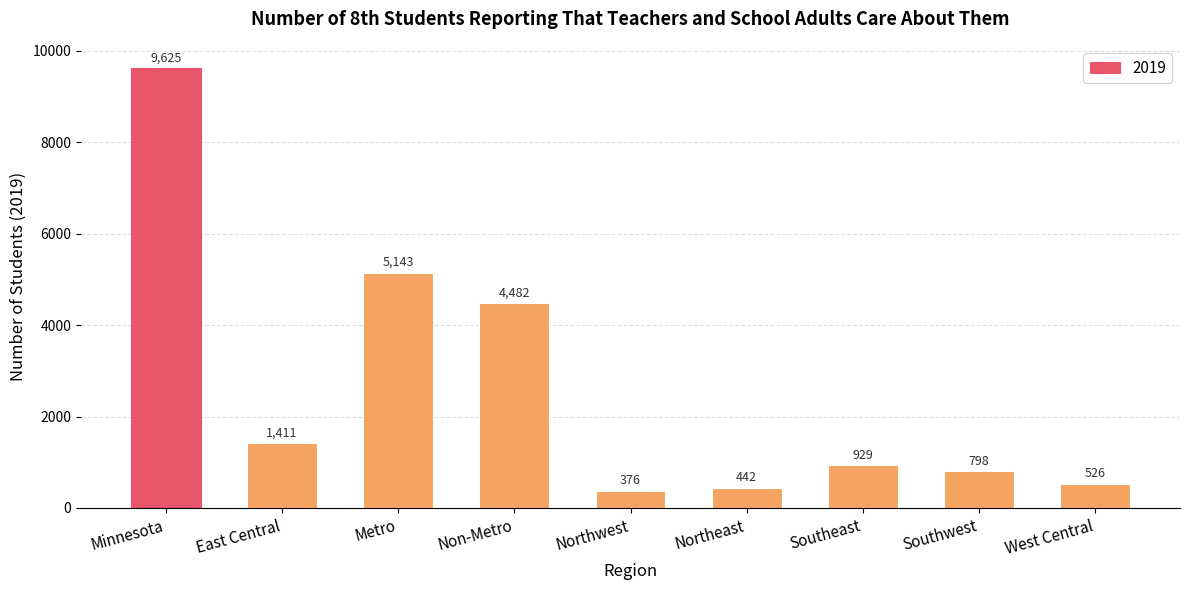

What position from the left is Non-Metro?

4